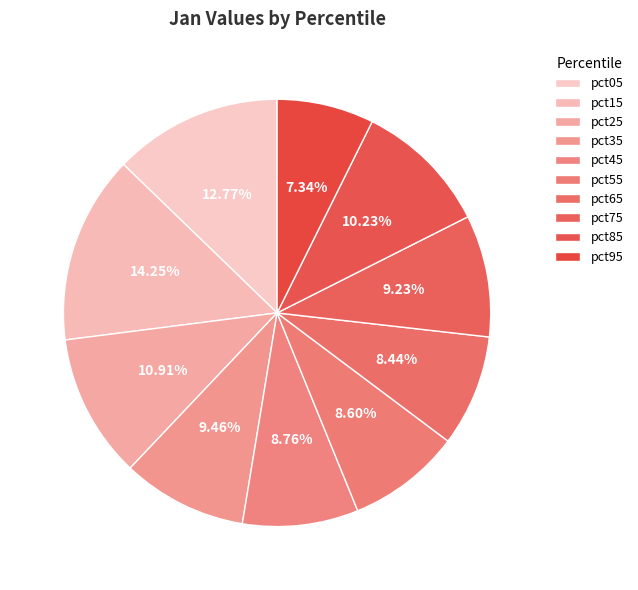

To the nearest percent, what portion does pct75 represent?

9%